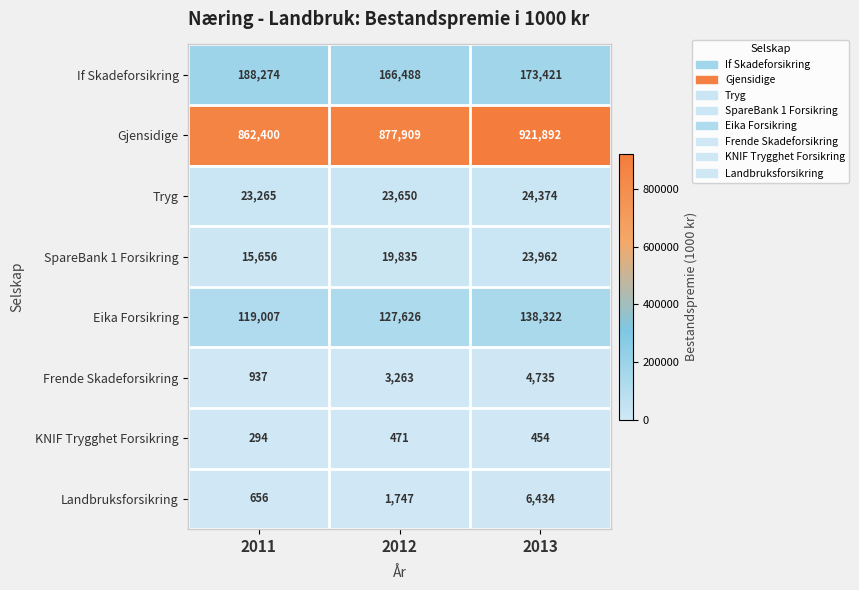

What is the sum of all If Skadeforsikring values?

528183